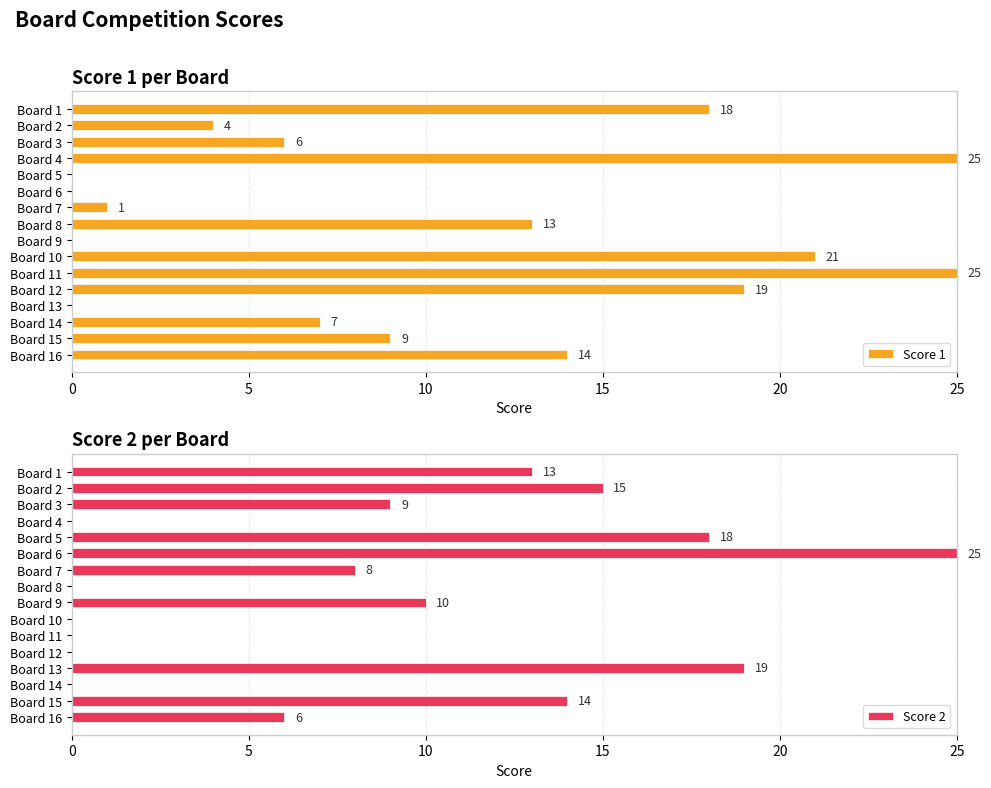

The value of Score 1 at Board 2 is 4. True or false?

True